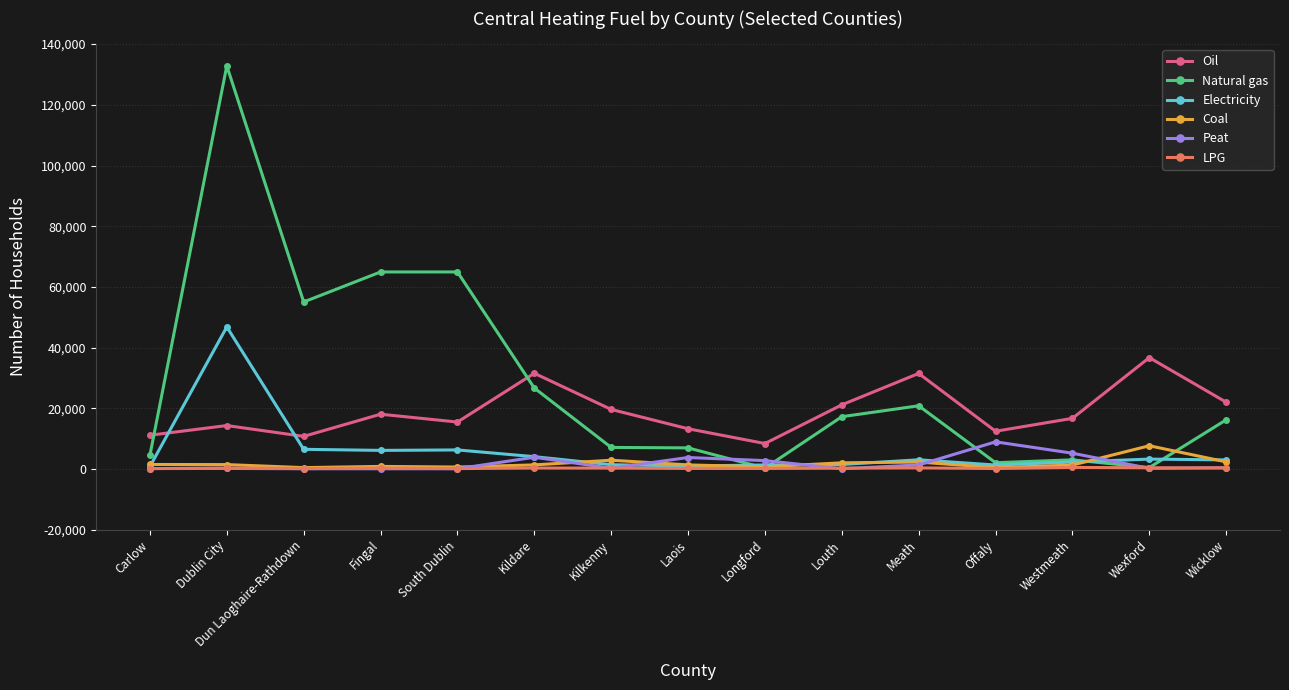

What is the highest value of the Coal series?

7637